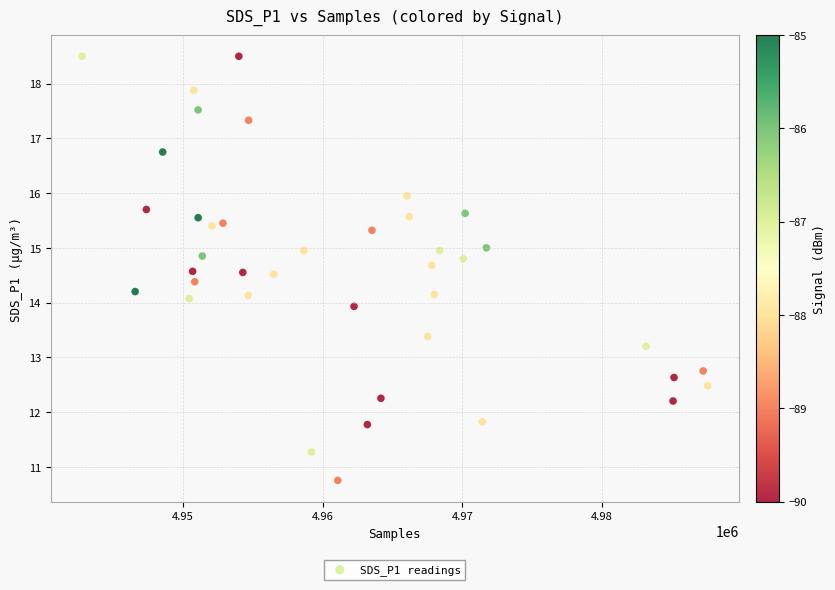

How many data points are displayed?

40